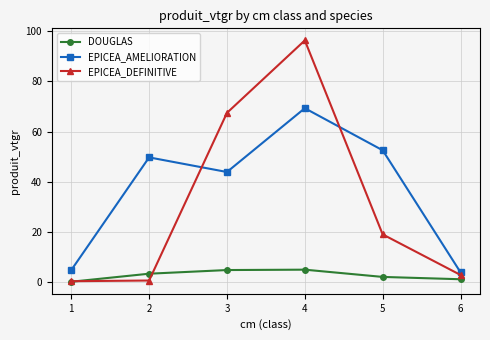

The EPICEA_AMELIORATION series shows 1.4 at 1. True or false?

False